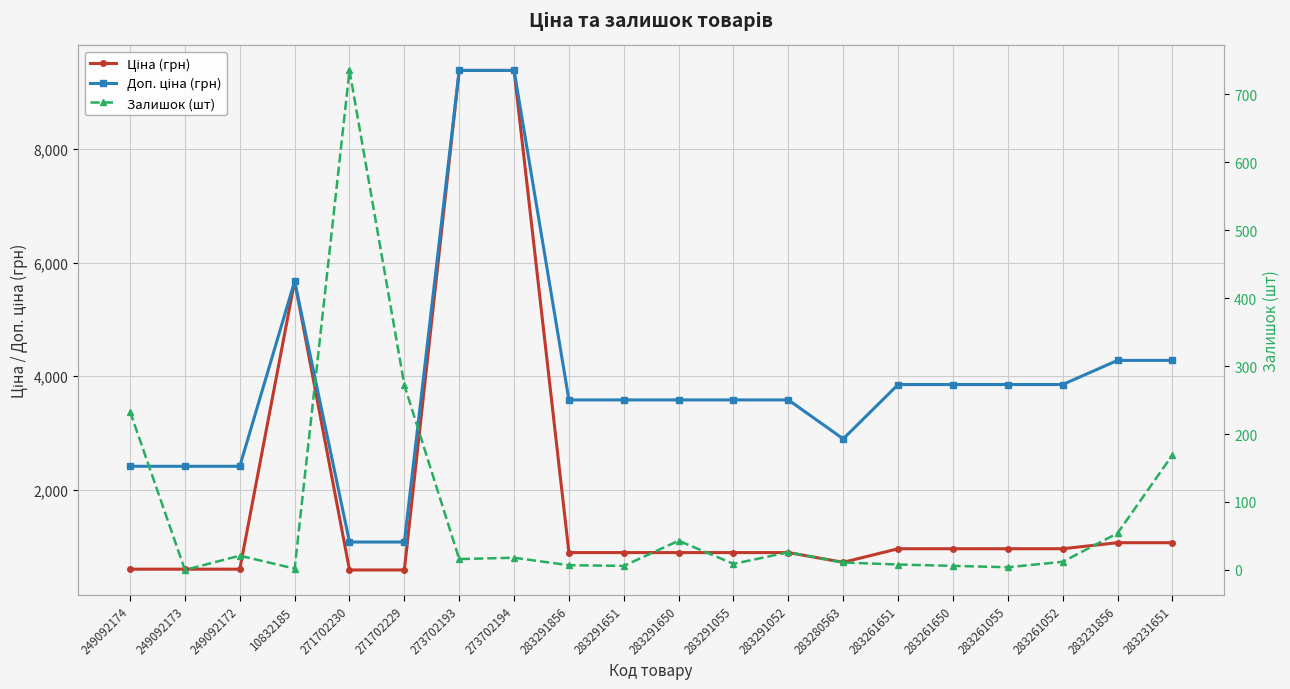

What is the average value of the Доп. ціна (грн) series?

3932.0